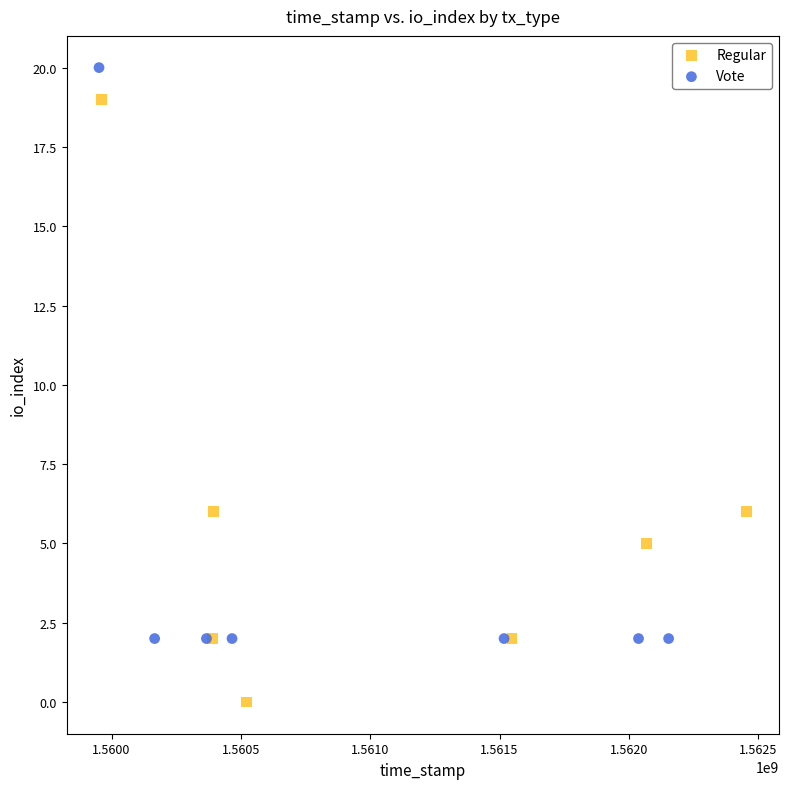

Which series contains the lowest Y value?

Regular